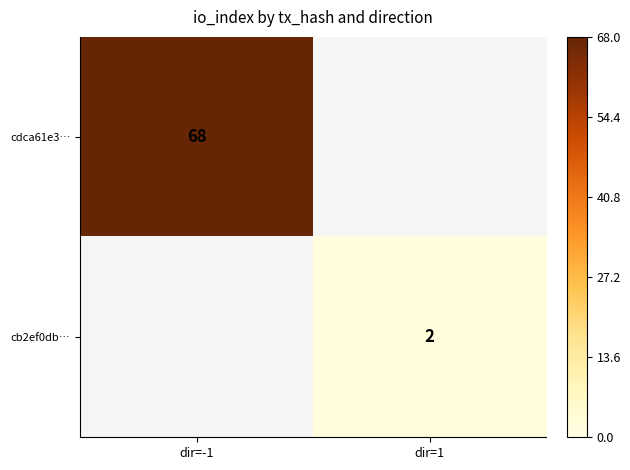

The value of cb2ef0db… at dir=1 is 1. True or false?

False